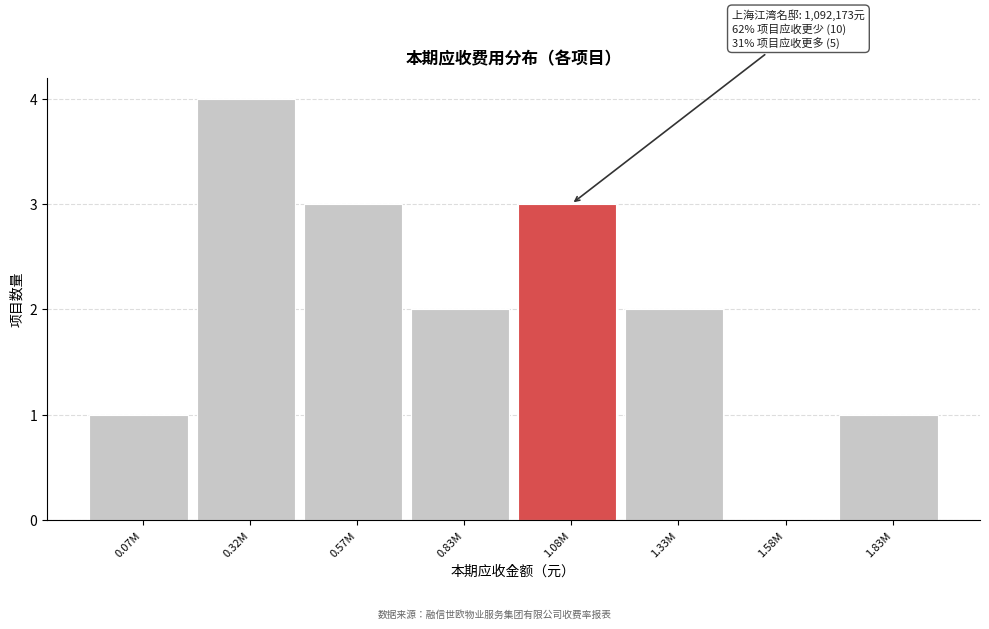

Reading left to right, extract all data points from this chart.

0.07M=1	0.32M=4	0.57M=3	0.83M=2	1.08M=3	1.33M=2	1.58M=0	1.83M=1